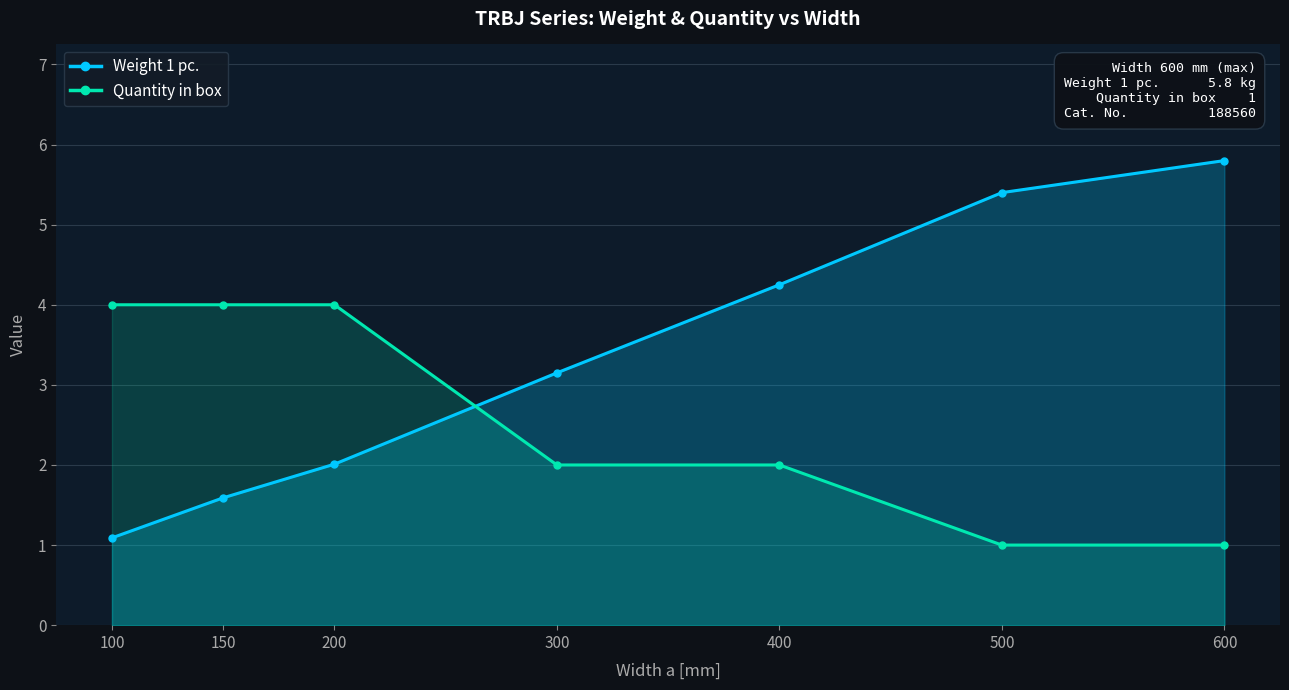

What is the value of the Quantity in box point at the 6th from the left?

1.0